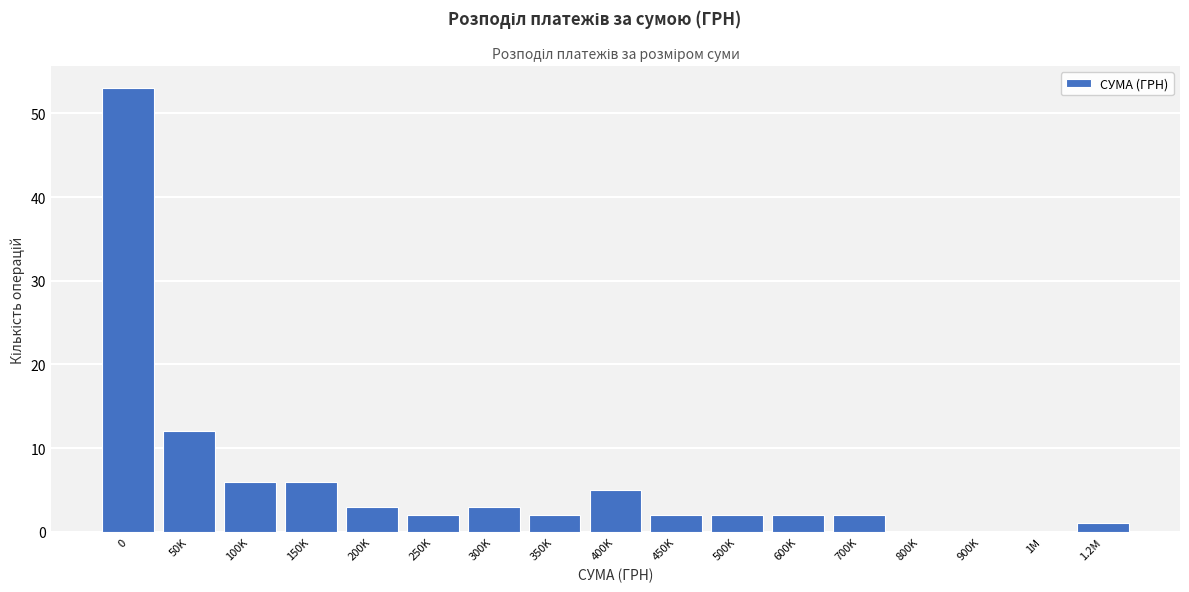

Reading right to left, what are all the values shown in this chart?

1.2M=1	1M=0	900K=0	800K=0	700K=2	600K=2	500K=2	450K=2	400K=5	350K=2	300K=3	250K=2	200K=3	150K=6	100K=6	50K=12	0=53